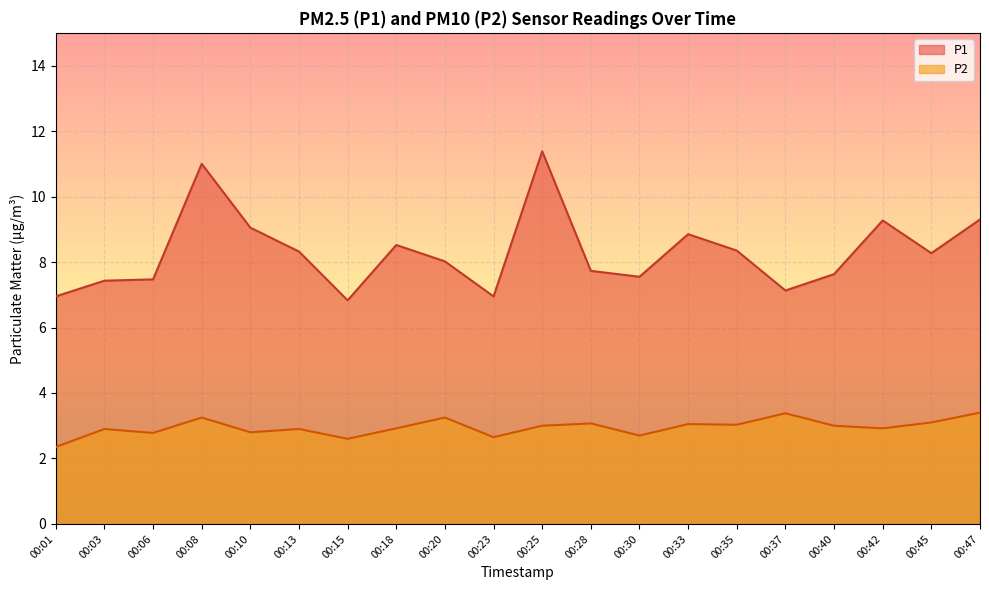

How many lines are shown in the chart?

2